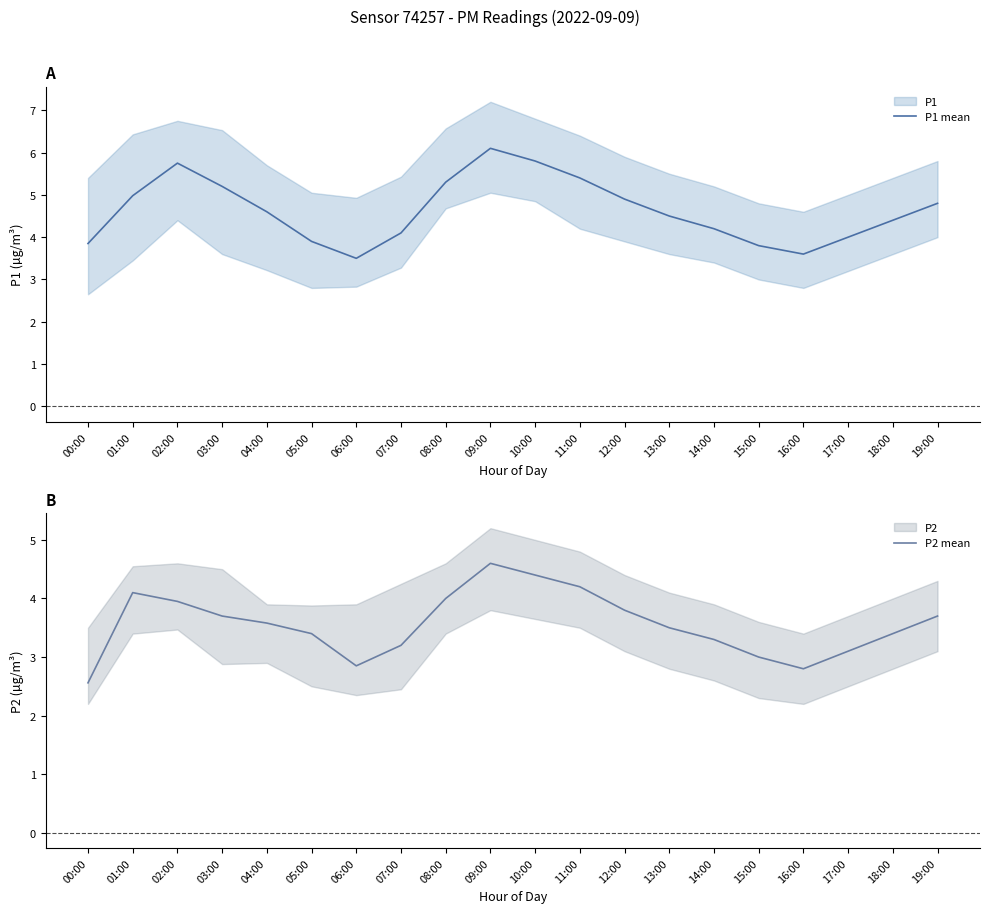

True or false: P2 mean and P1 mean intersect in this chart.

False